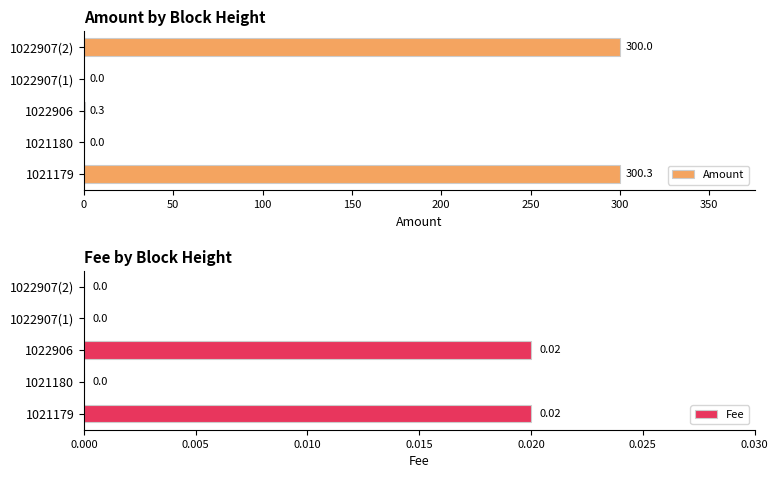

At how many categories does at least one series exceed 255?

2